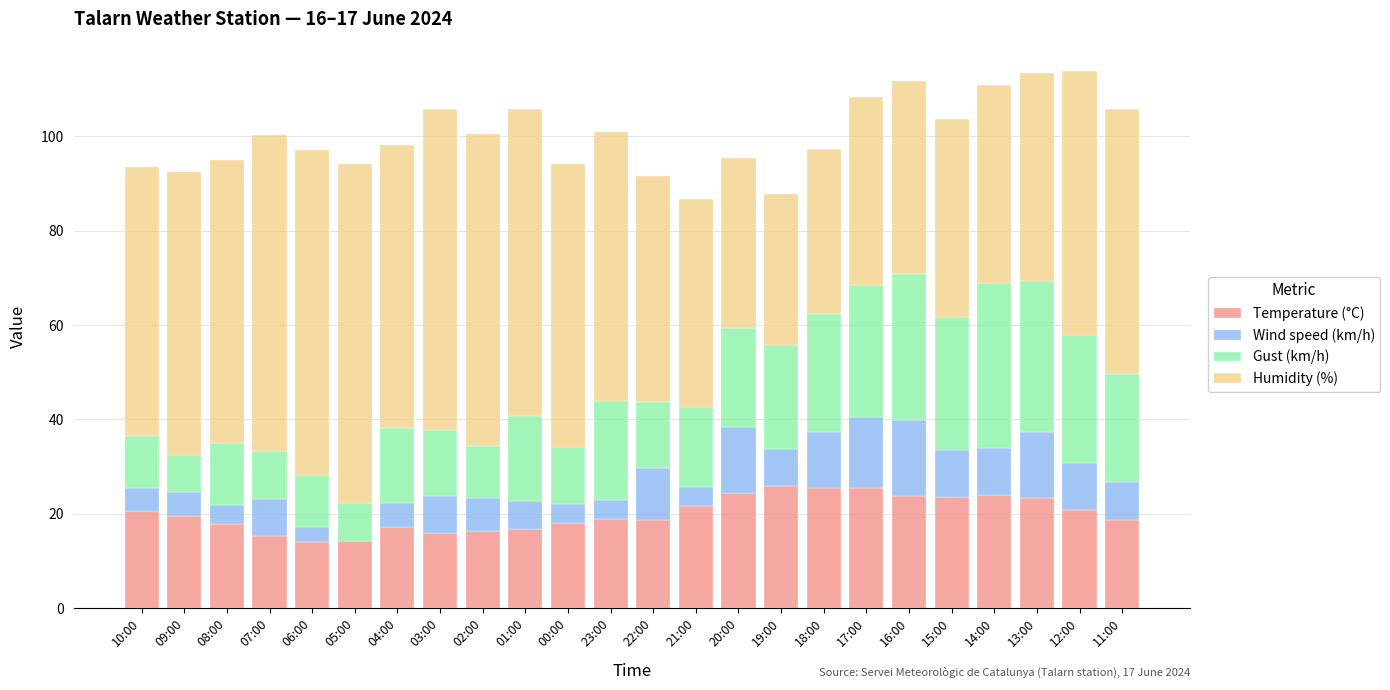

The Temperature (°C) series shows 36.5 at 17:00. True or false?

False